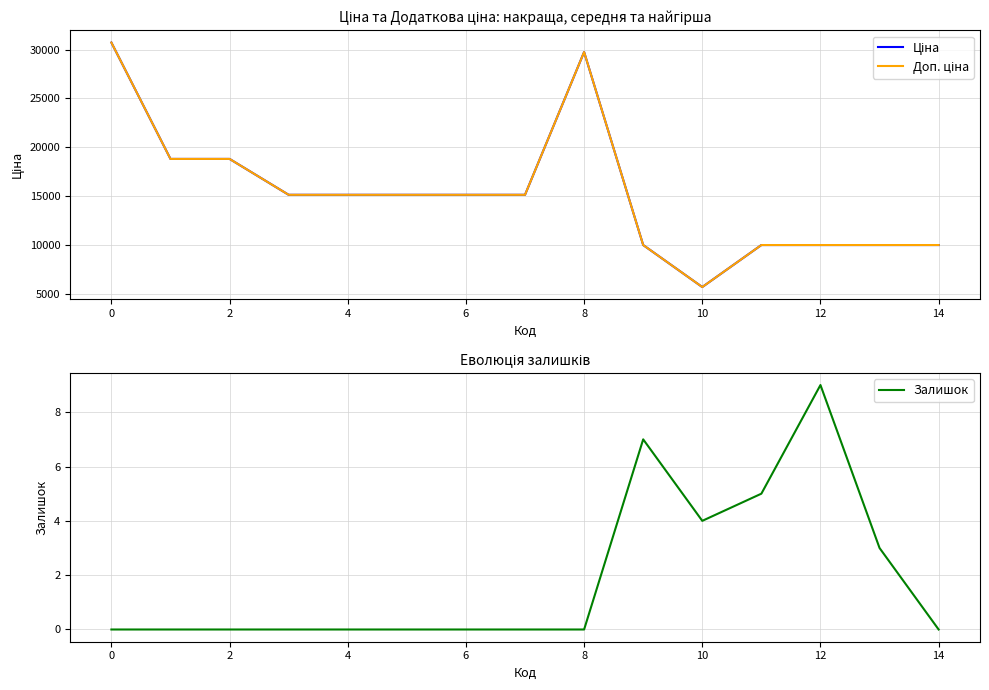

Count the number of data series in this chart.

3